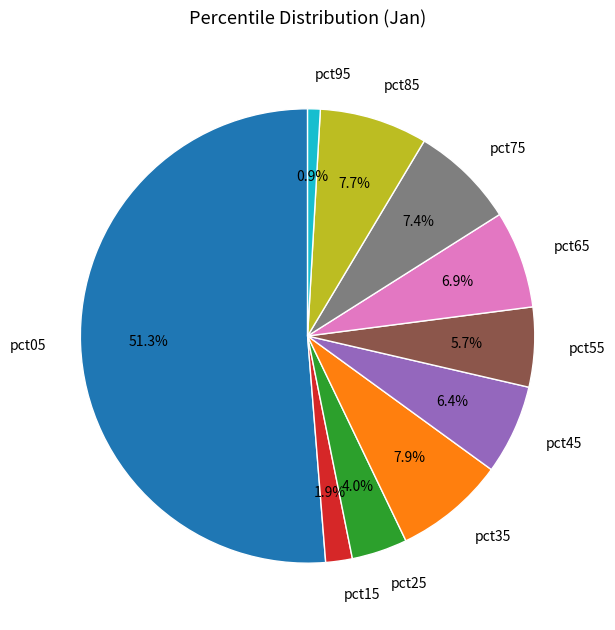

Which slice represents more than half of the pie?

pct05